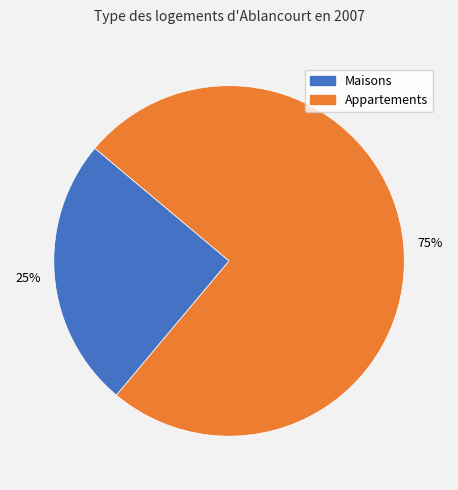

To the nearest percent, what is the average slice percentage?

50%